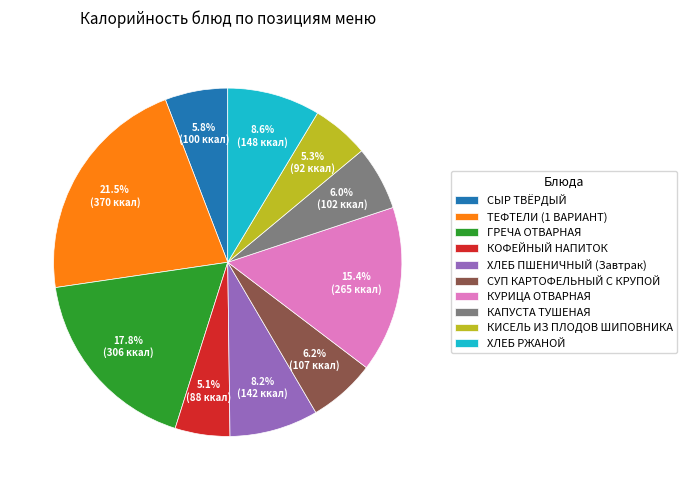

Is there a majority slice in this chart?

No